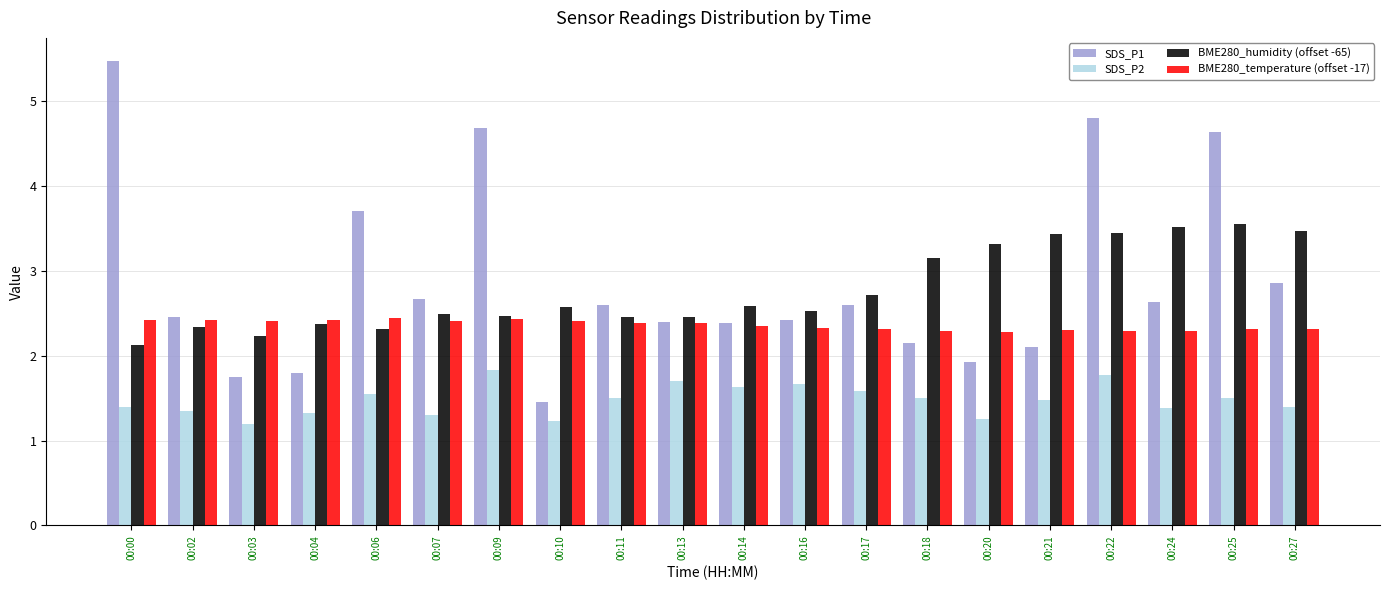

Which series has the largest range (max minus min)?

SDS_P1